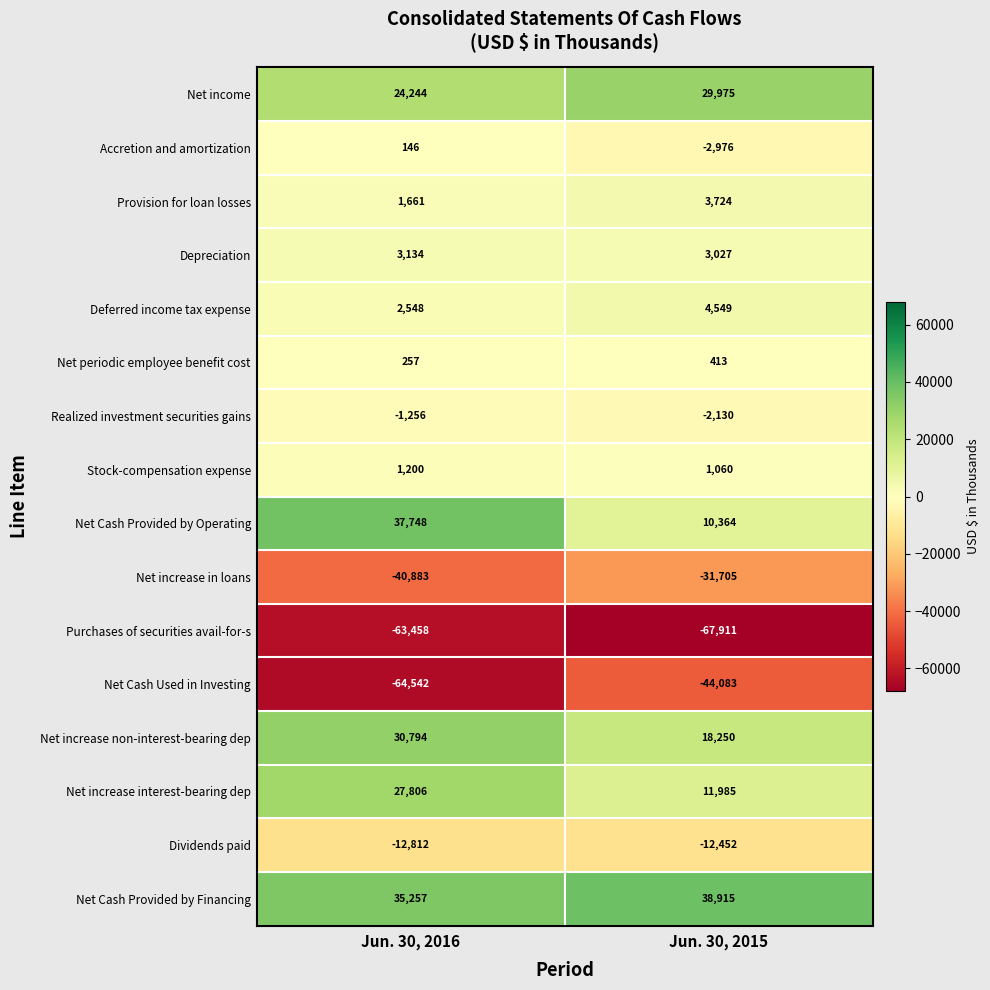

Rank the series at Jun. 30, 2016 from highest to lowest value.

Net Cash Provided by Operating, Net Cash Provided by Financing, Net increase non-interest-bearing dep, Net increase interest-bearing dep, Net income, Depreciation, Deferred income tax expense, Provision for loan losses, Stock-compensation expense, Net periodic employee benefit cost, Accretion and amortization, Realized investment securities gains, Dividends paid, Net increase in loans, Purchases of securities avail-for-s, Net Cash Used in Investing